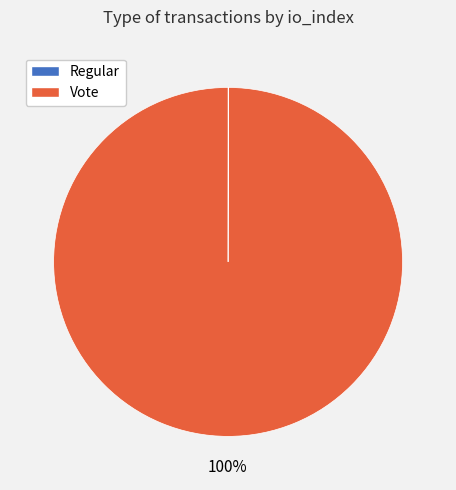

What is the majority slice?

Vote